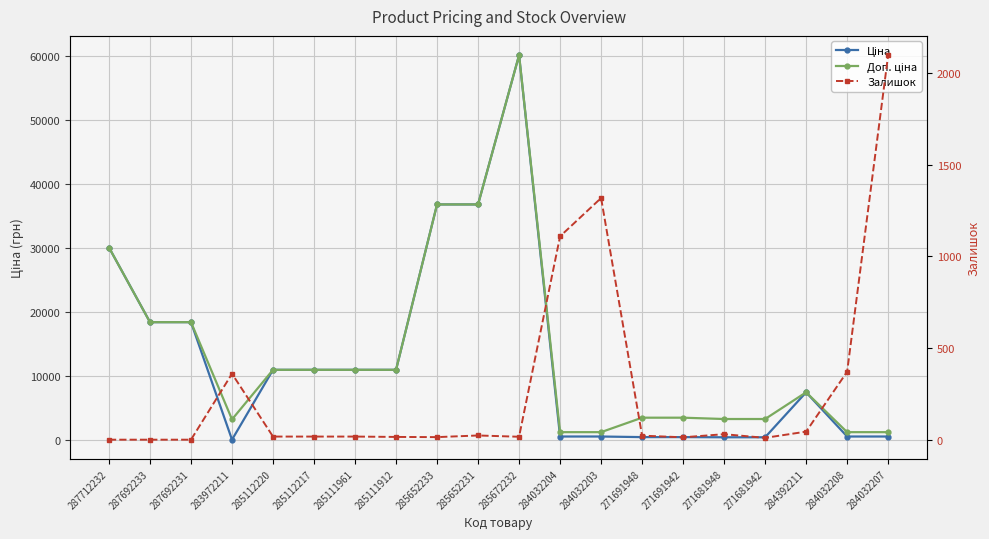

At which label does Доп. ціна first exceed 10964?

287712232